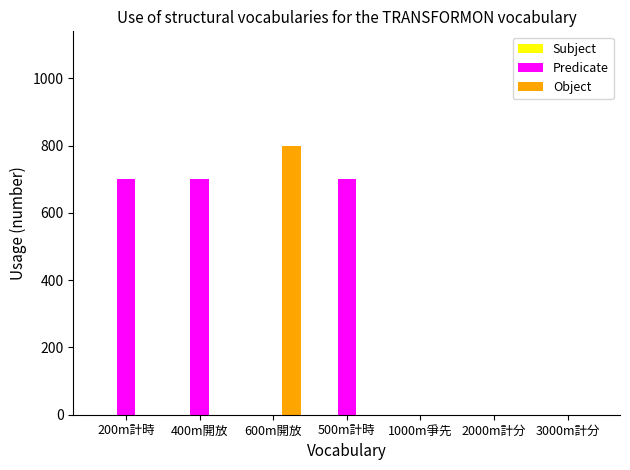

Is it true that Object equals -243 at 1000m爭先?

False